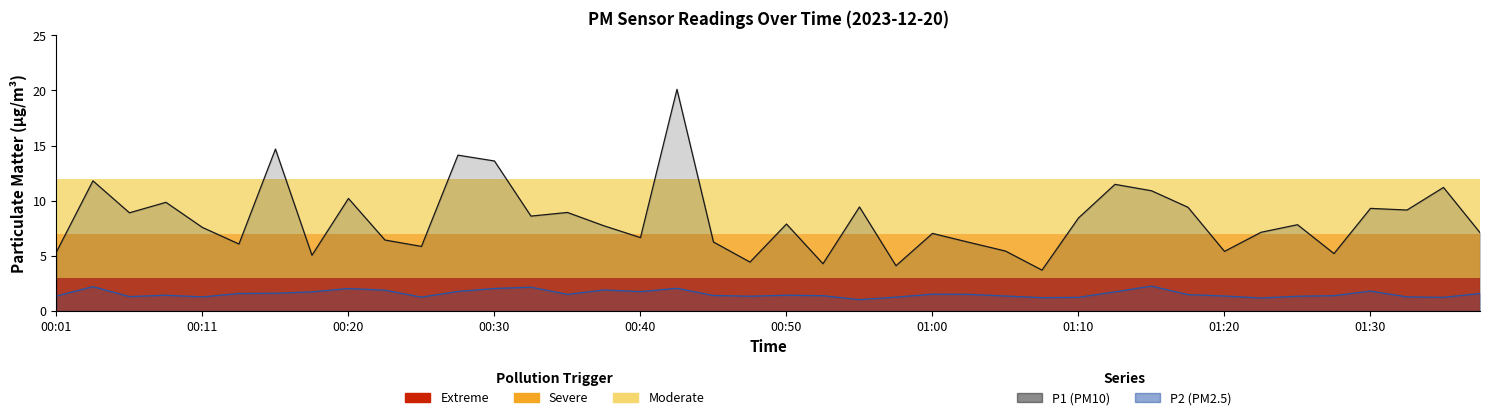

Does the chart display data point markers on the line(s)?

No